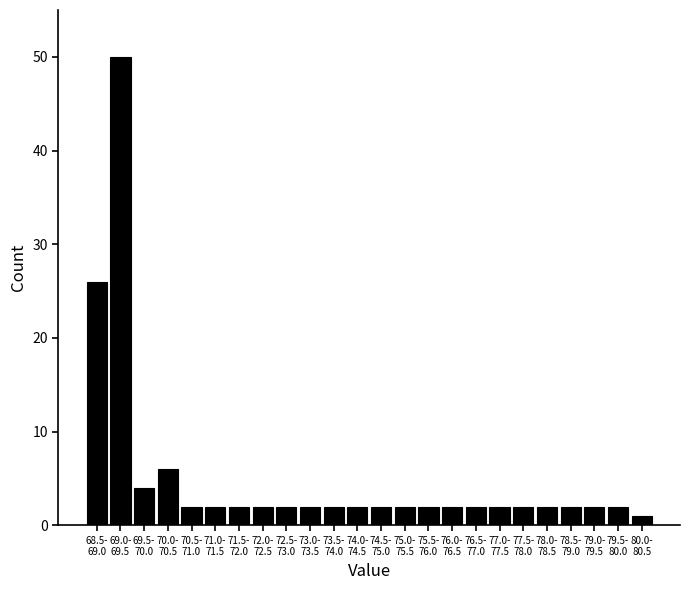

Reading right to left, extract all data points from this chart.

1	2	2	2	2	2	2	2	2	2	2	2	2	2	2	2	2	2	2	2	6	4	50	26